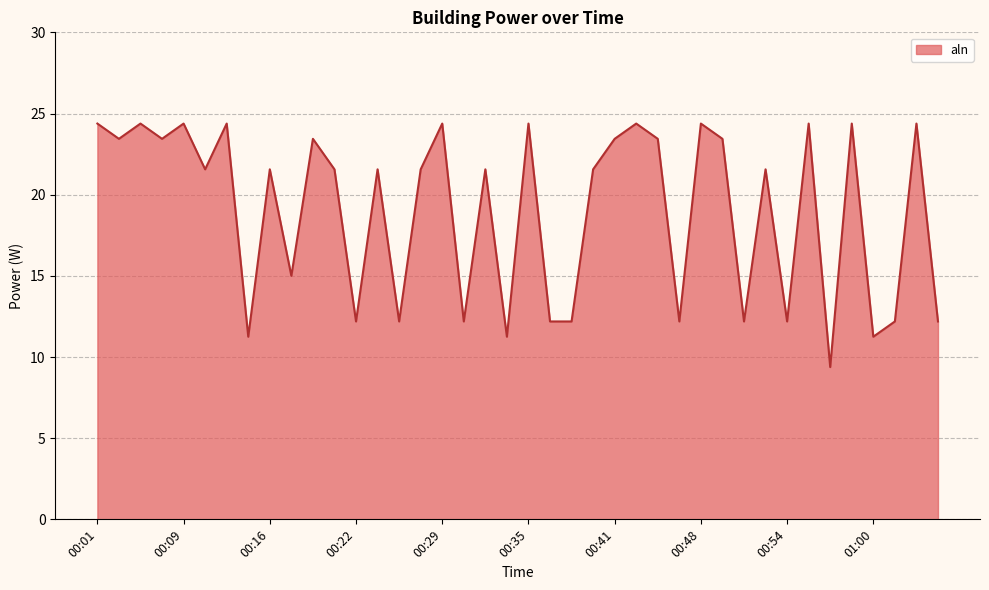

What is the greatest value displayed?

24.4